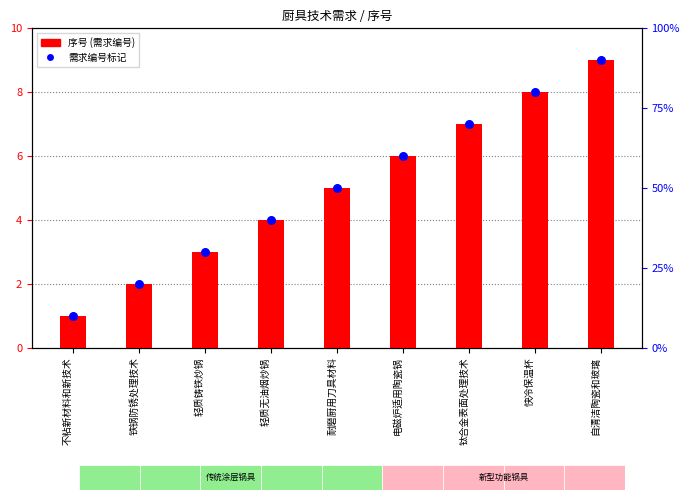

Which series has the largest Y range (max minus min)?

序号 (需求编号)